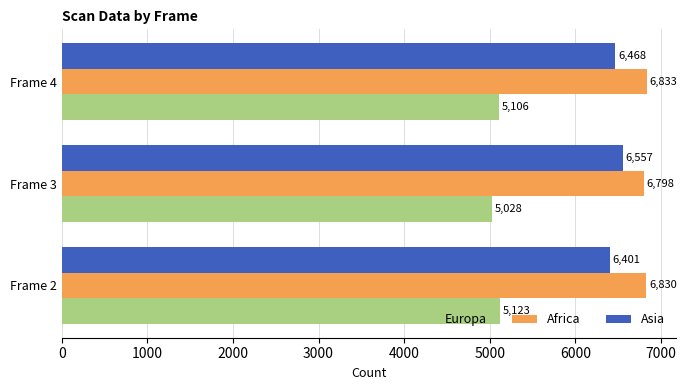

What is the difference between the maximum and minimum values in the Europa series?

95